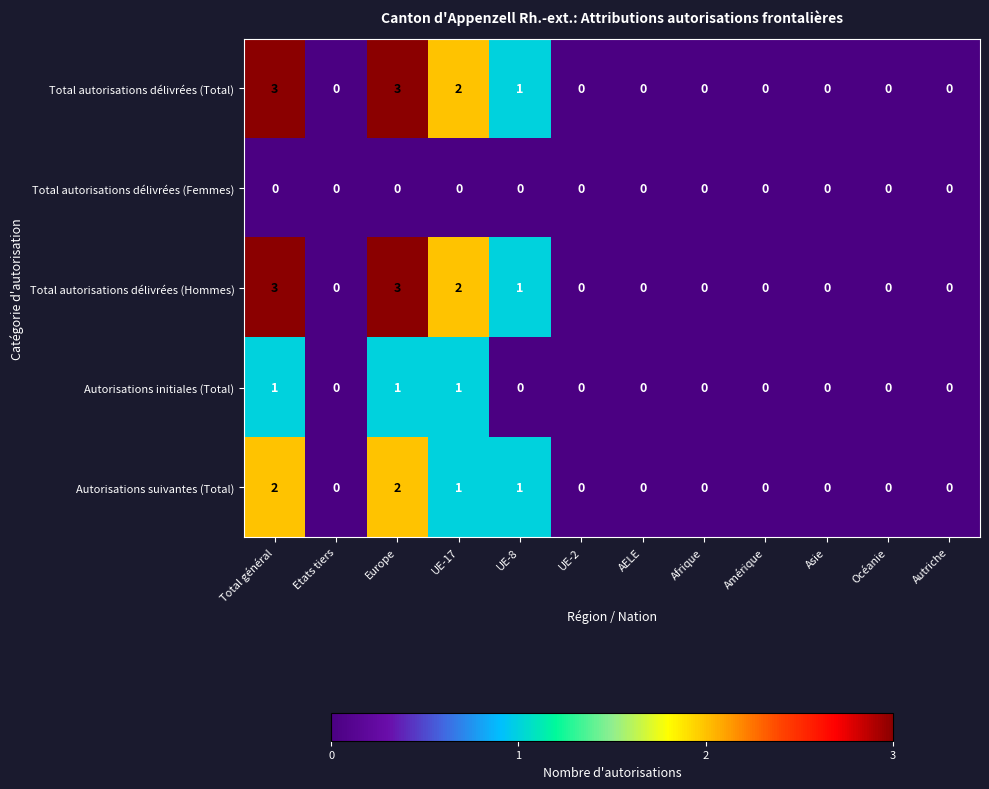

What is the maximum value shown in the chart?

3